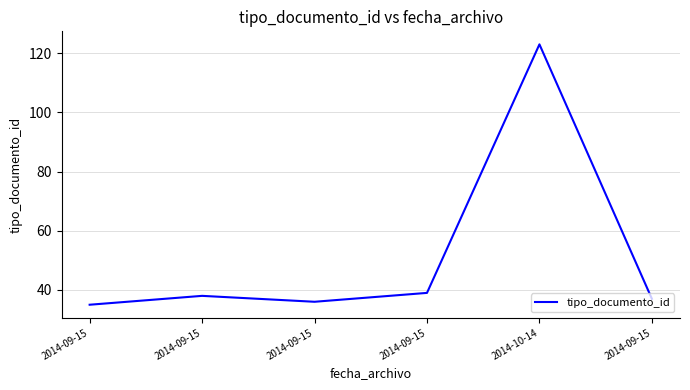

At which category does the chart reach its minimum across all series?

2014-09-15